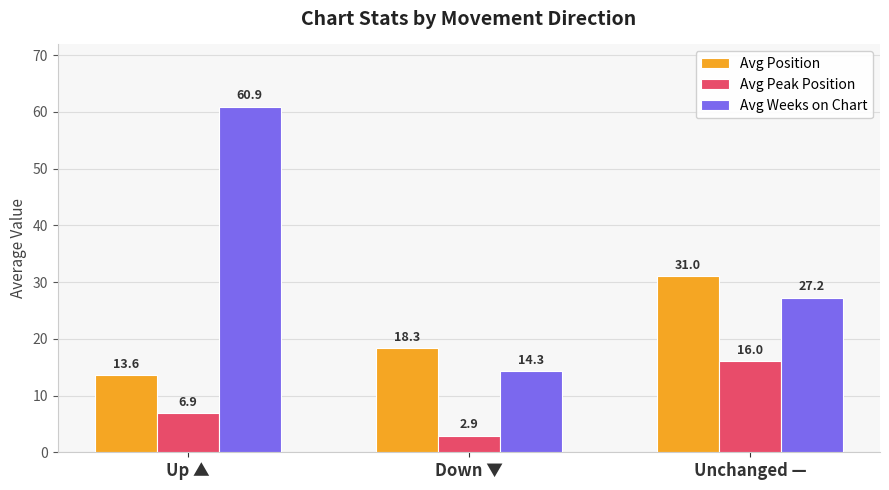

What is the highest value of the Avg Position series?

31.0